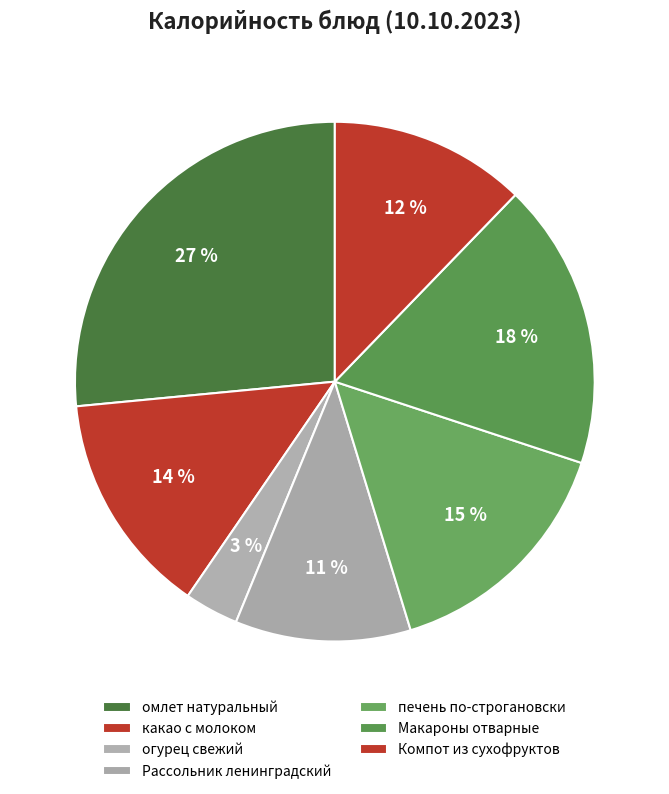

To the nearest percent, what portion does Рассольник ленинградский represent?

11%